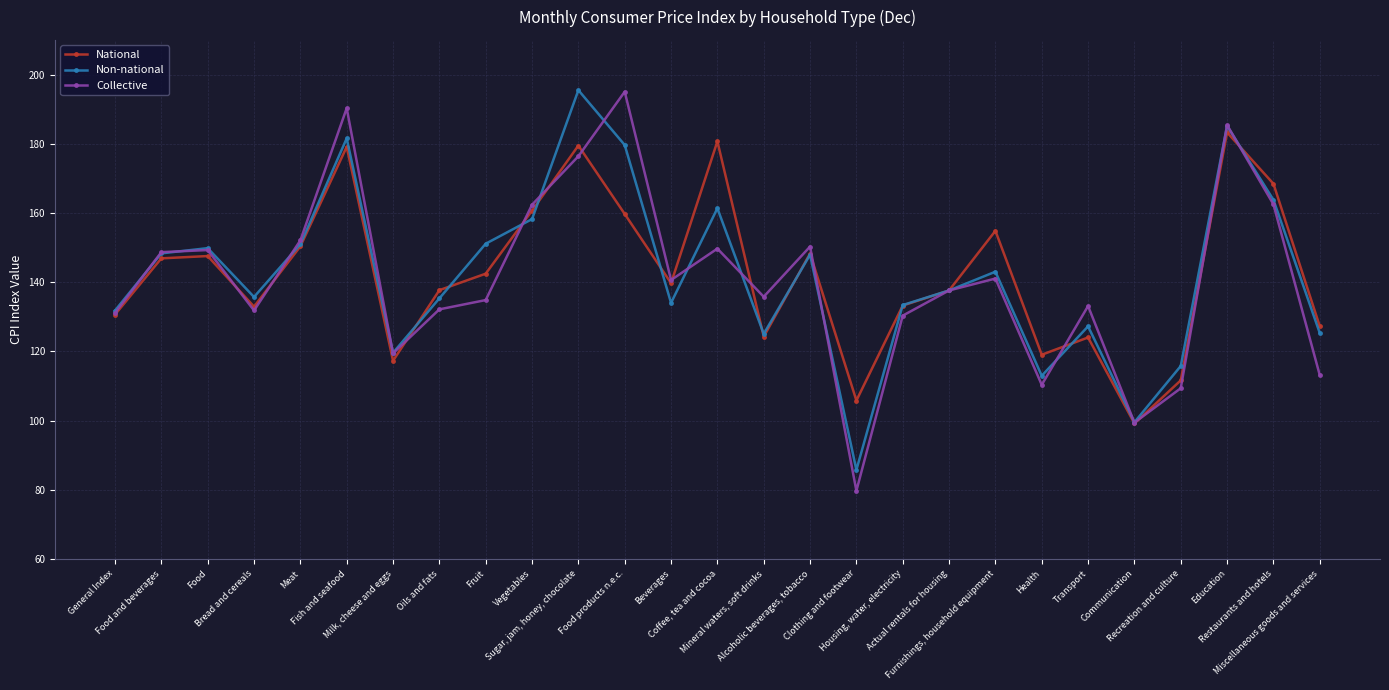

How many interior local valleys does the Non-national series have?

7